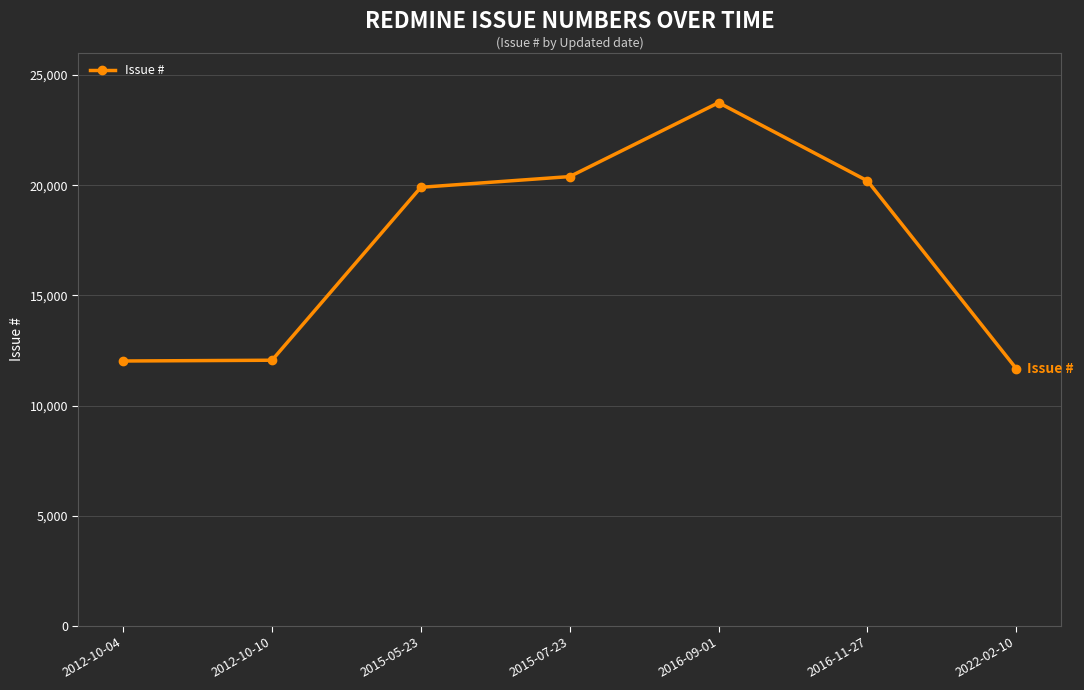

What is the maximum value shown in the chart?

23746